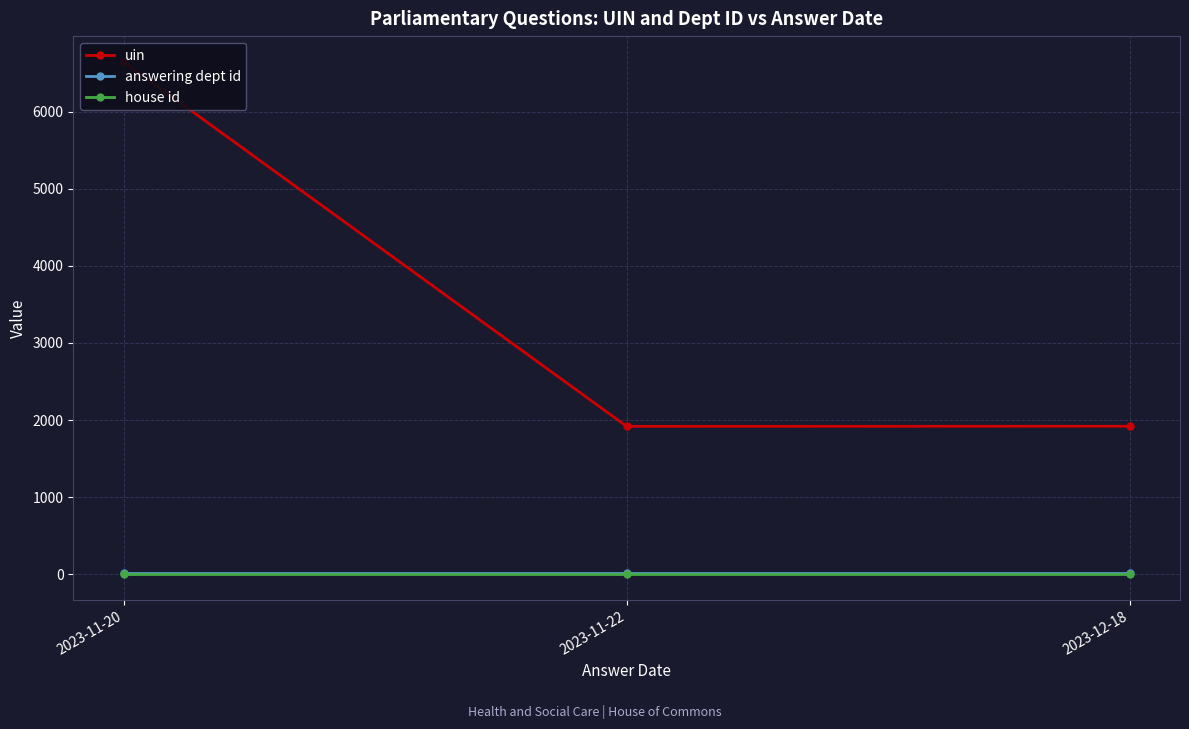

Which series has the widest spread of values?

uin